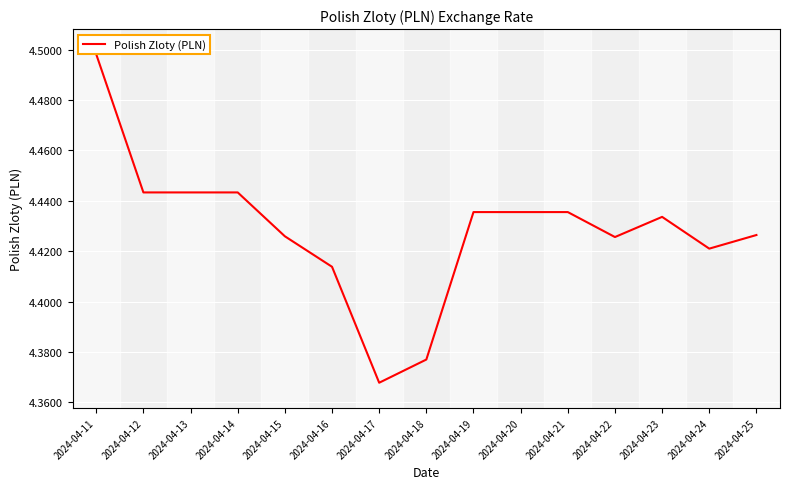

Approximately how many times larger is the value at 2024-04-11 compared to 2024-04-20?

1.0